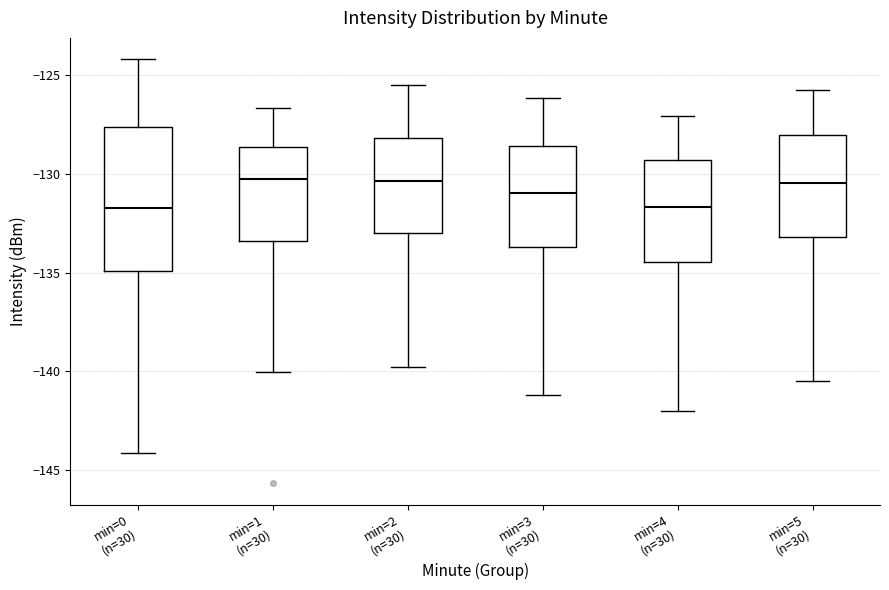

Where does the median line of the box for min=5 (n=30) sit on the y-axis? The values are not printed on the chart, so give them approximately, as read against the axis.

-130.5